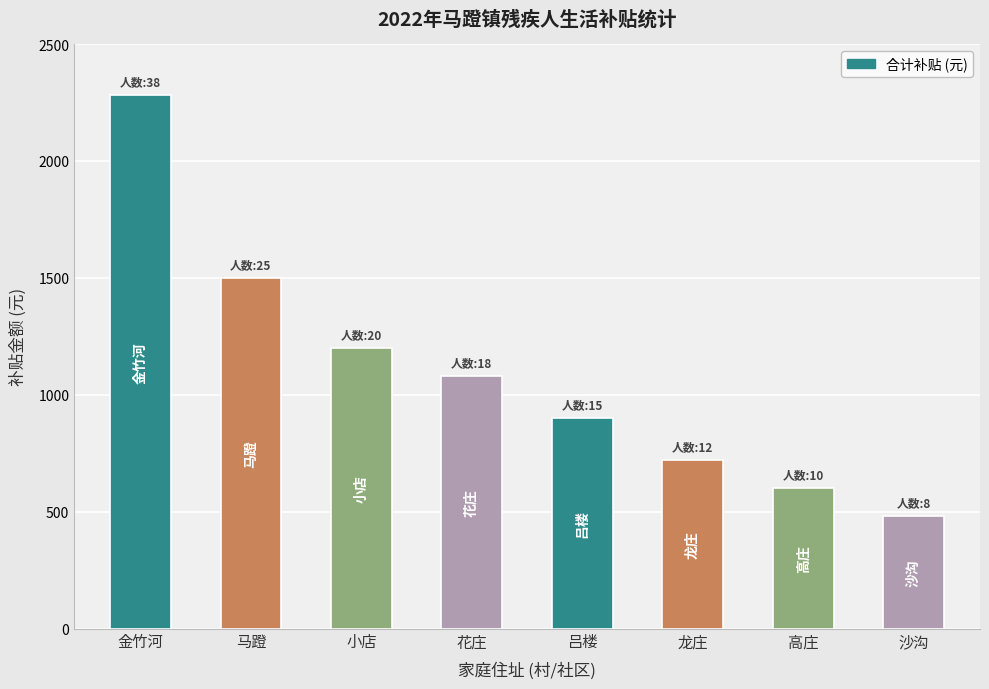

What is the ratio of the value at 龙庄 to the value at 高庄?

1.2